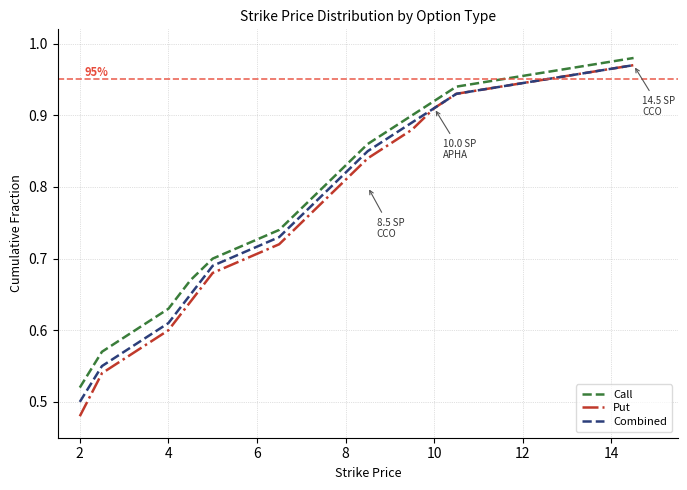

Which series has the largest range (max minus min)?

Put